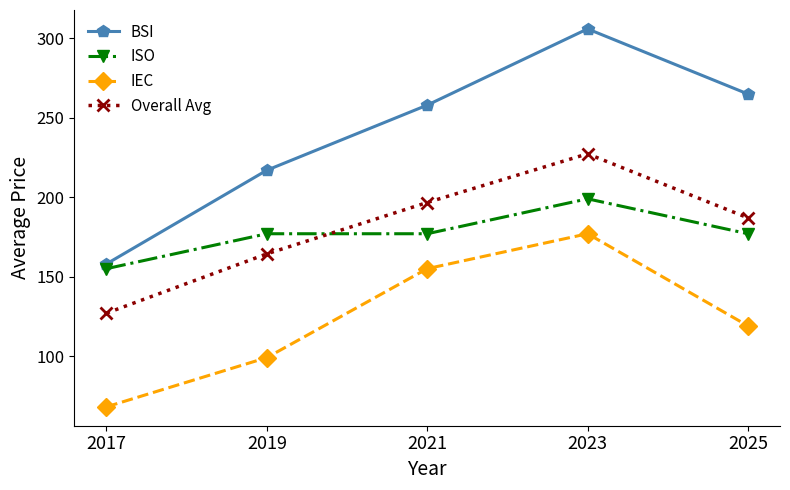

At how many categories does at least one series exceed 141?

5